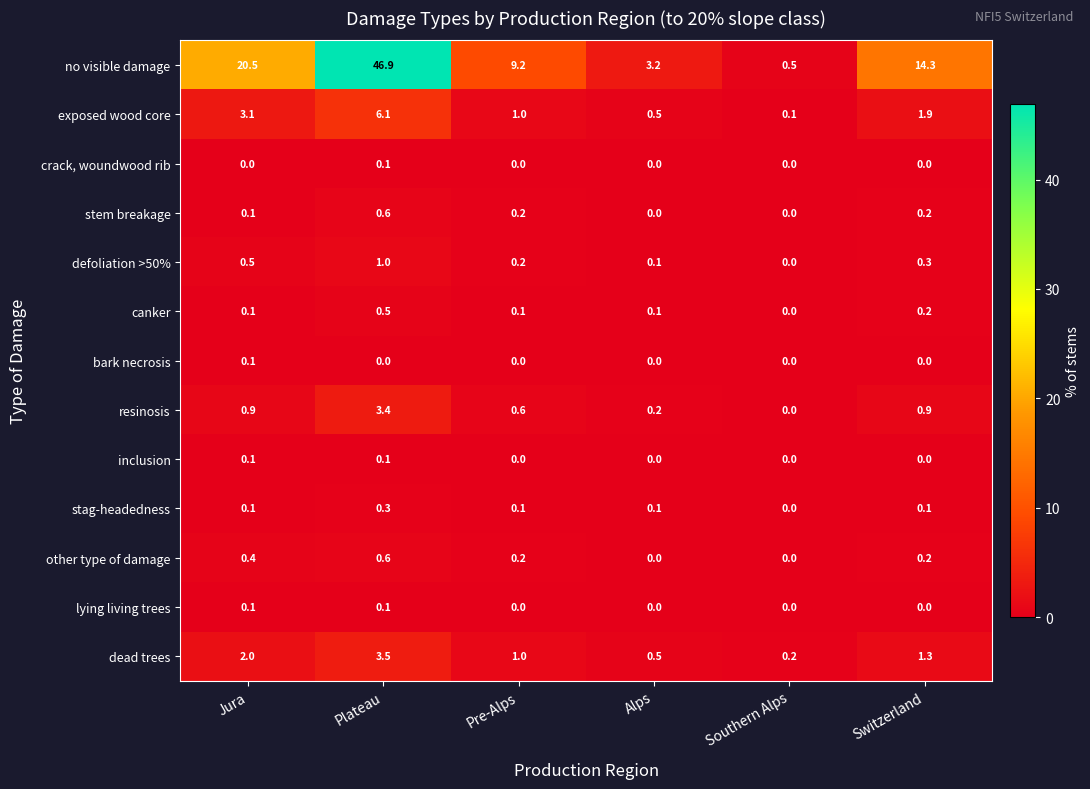

What is the difference between the canker values at Southern Alps and Plateau?

0.5